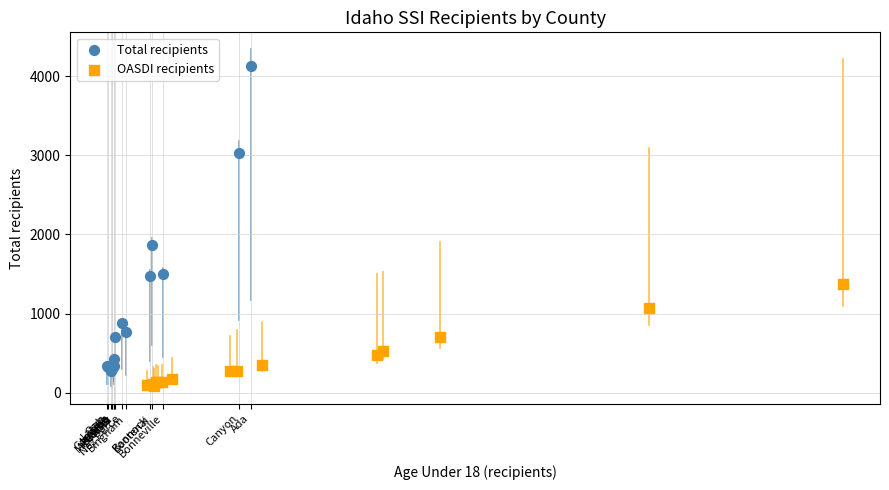

Which series contains the highest Y value?

Total recipients